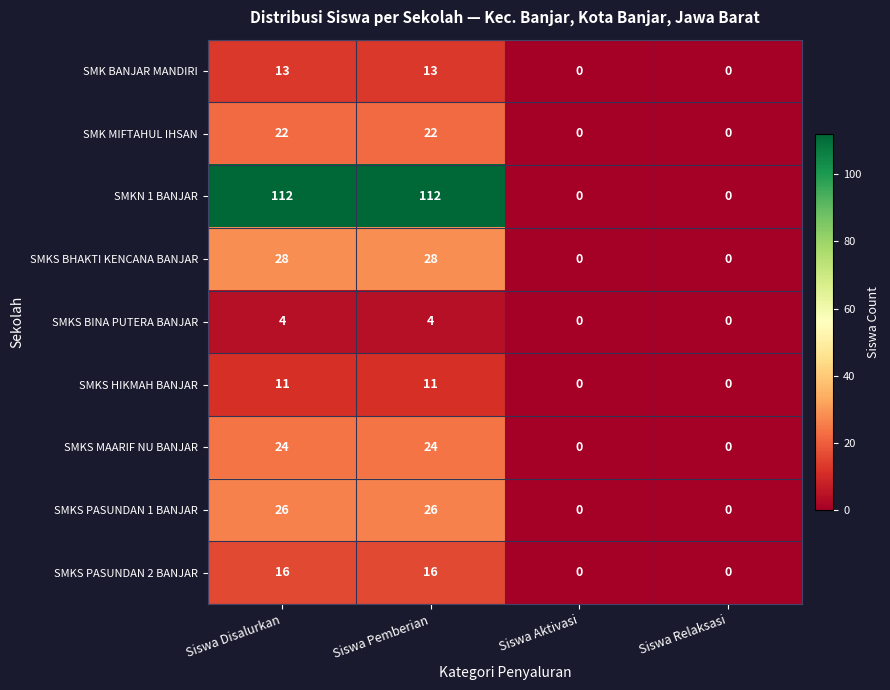

How many data points in SMKS BINA PUTERA BANJAR are less than 4?

2